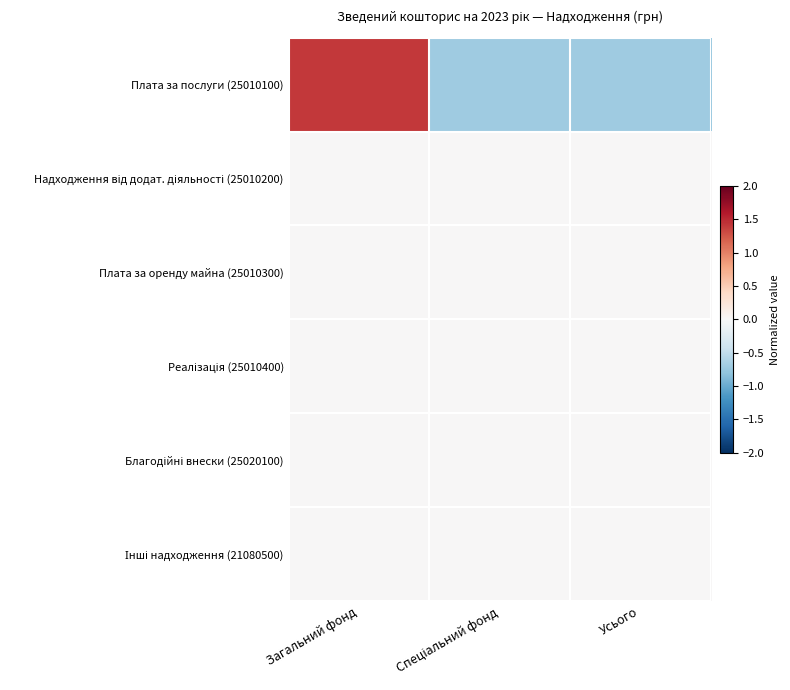

Is the value of Реалізація (25010400) at Загальний фонд greater than the value of Плата за оренду майна (25010300) at Загальний фонд?

No